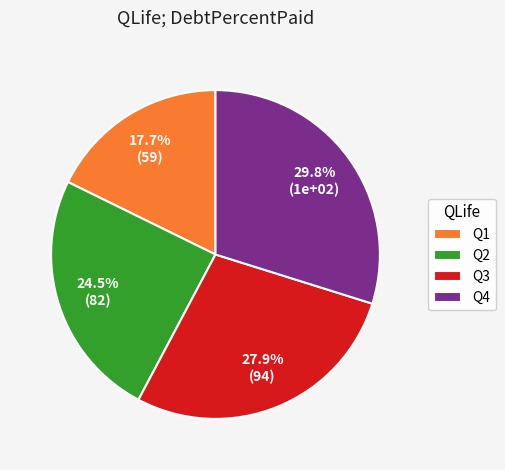

Is there any slice that represents more than half of the pie?

No